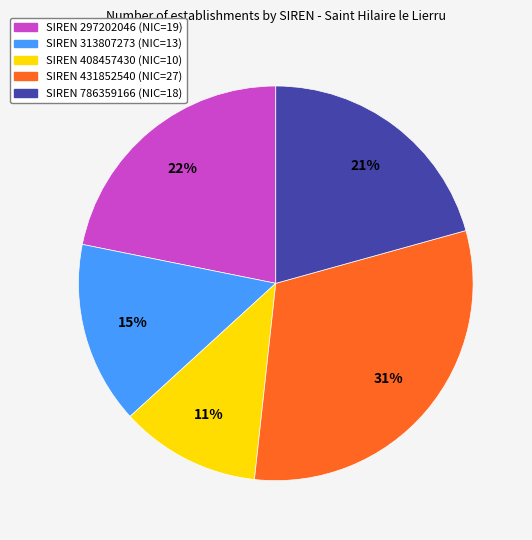

To the nearest percent, what is the average slice percentage?

20%